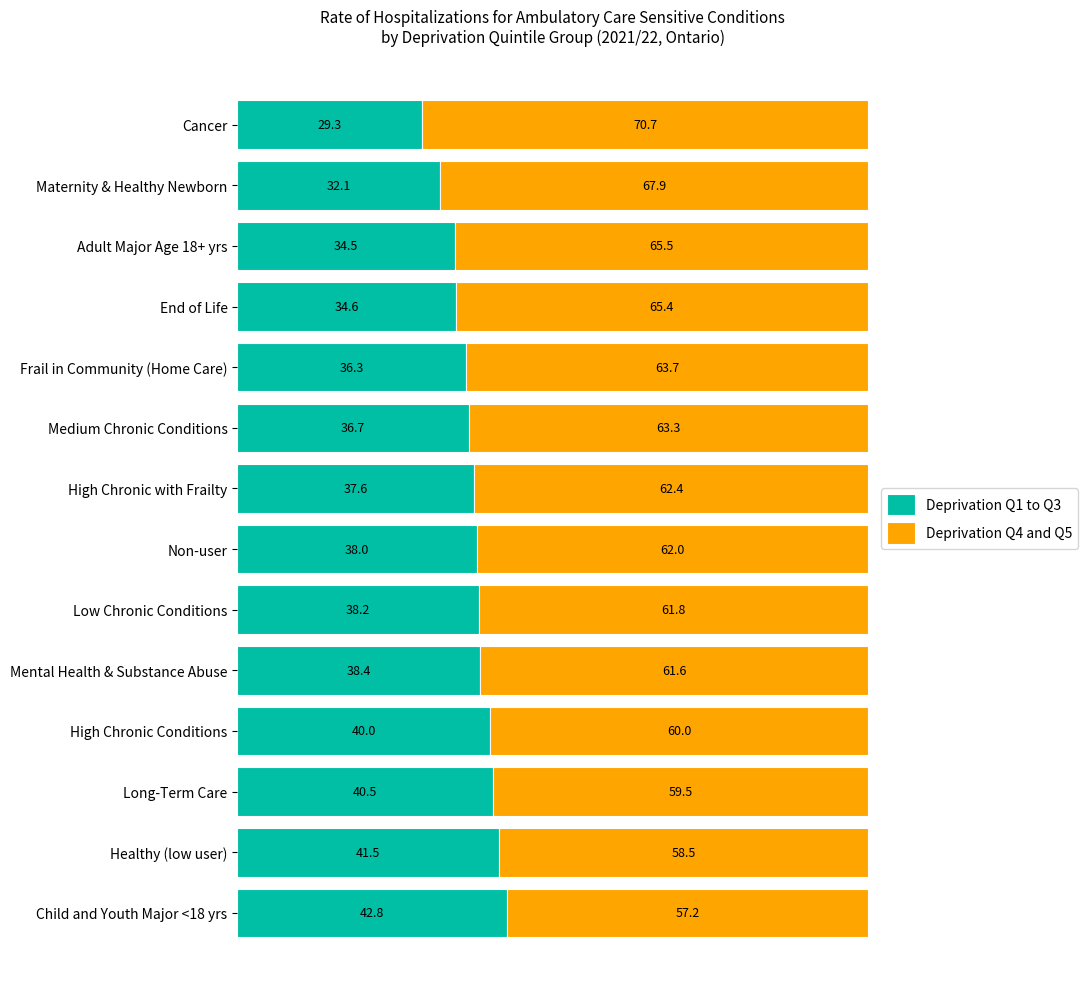

Where is Deprivation Q1 to Q3 nearest to the value 36?

Frail in Community (Home Care)